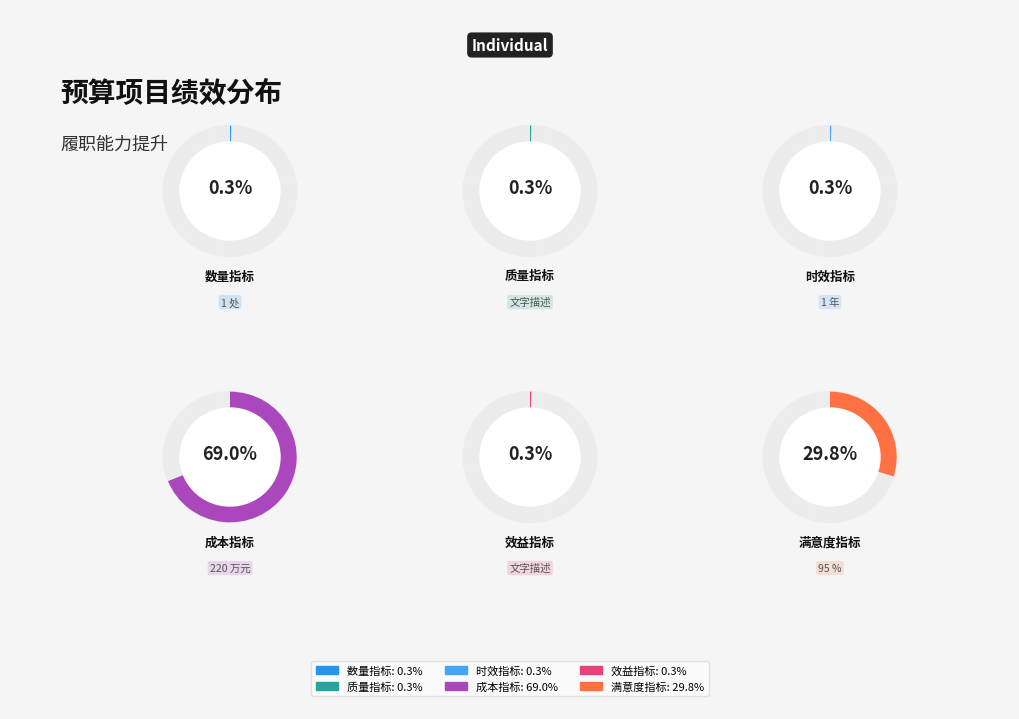

Which category accounts for the majority?

产出指标-成本指标